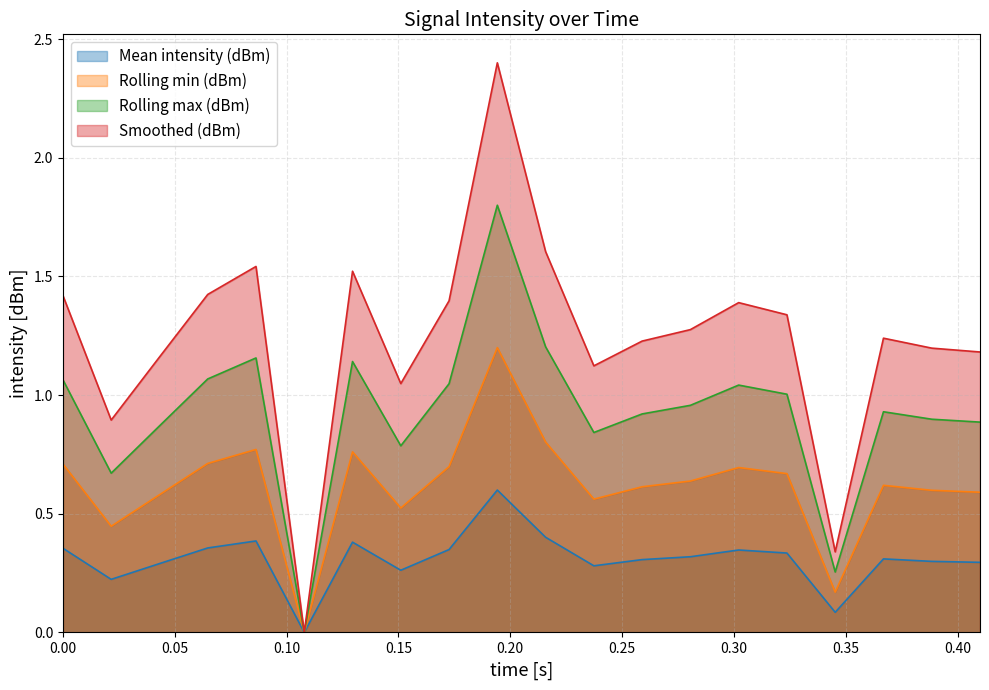

At 24, list the series in order from largest to smallest.

Smoothed (dBm), Rolling max (dBm), Rolling min (dBm), Mean intensity (dBm)